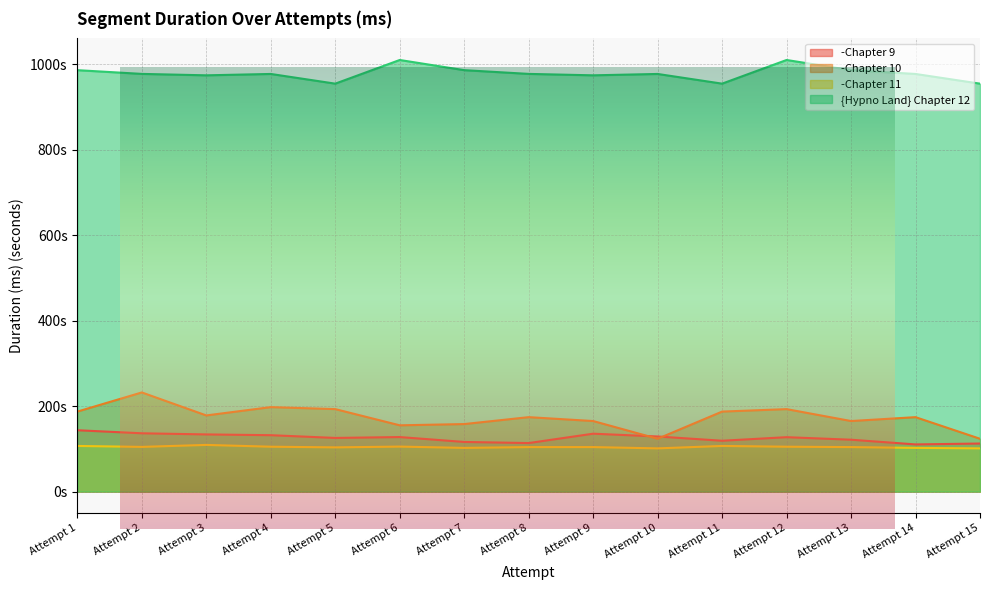

True or false: -Chapter 11 has a value of 105.4 at Attempt 6.

True